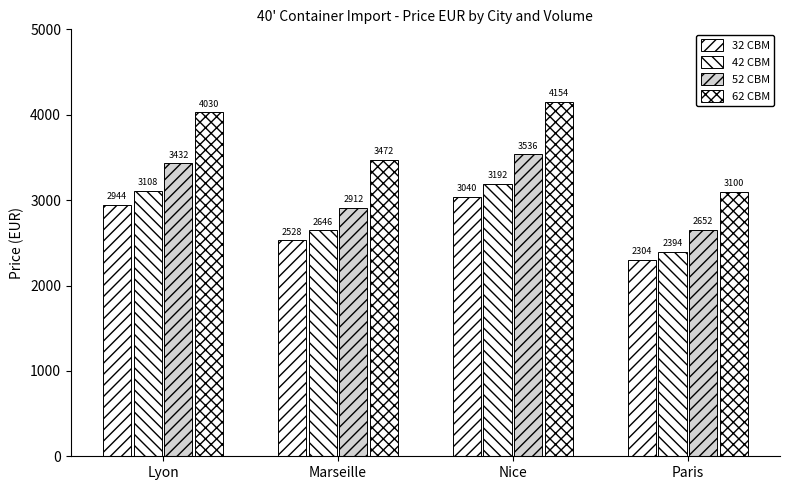

Where does the 32 CBM series first go above 2944?

Nice